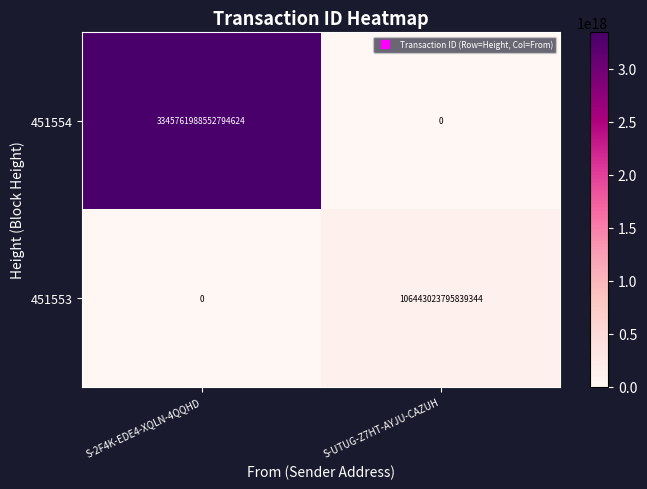

Which series has the largest range (max minus min)?

451554